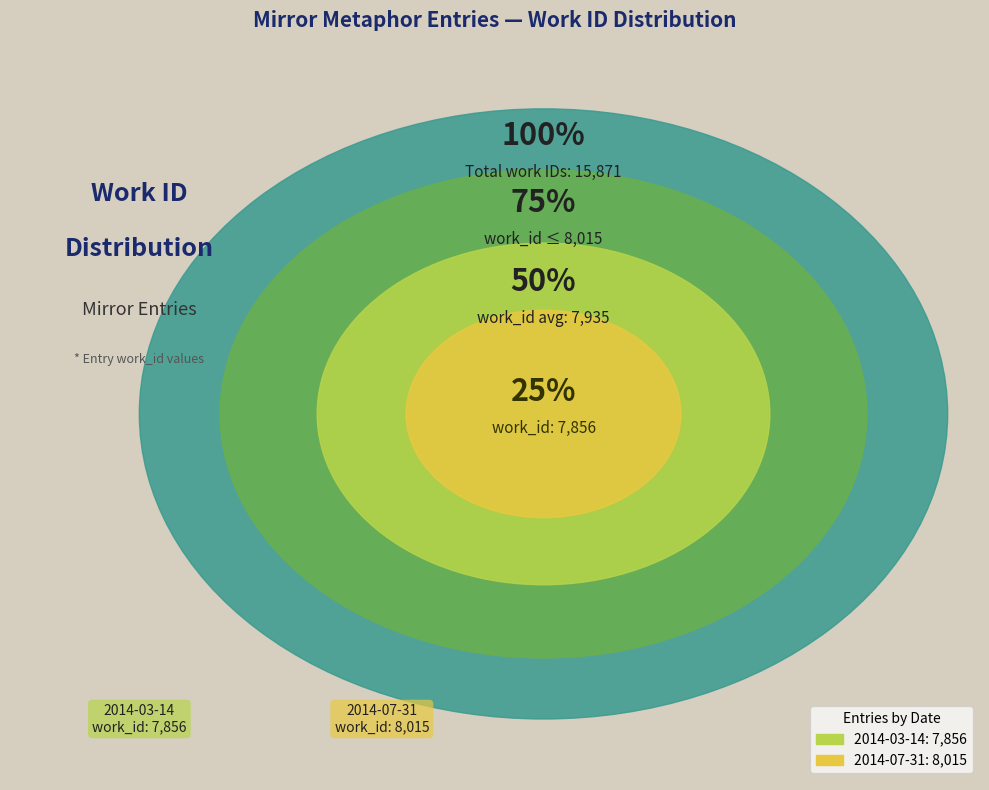

How many slices are in this pie chart?

2